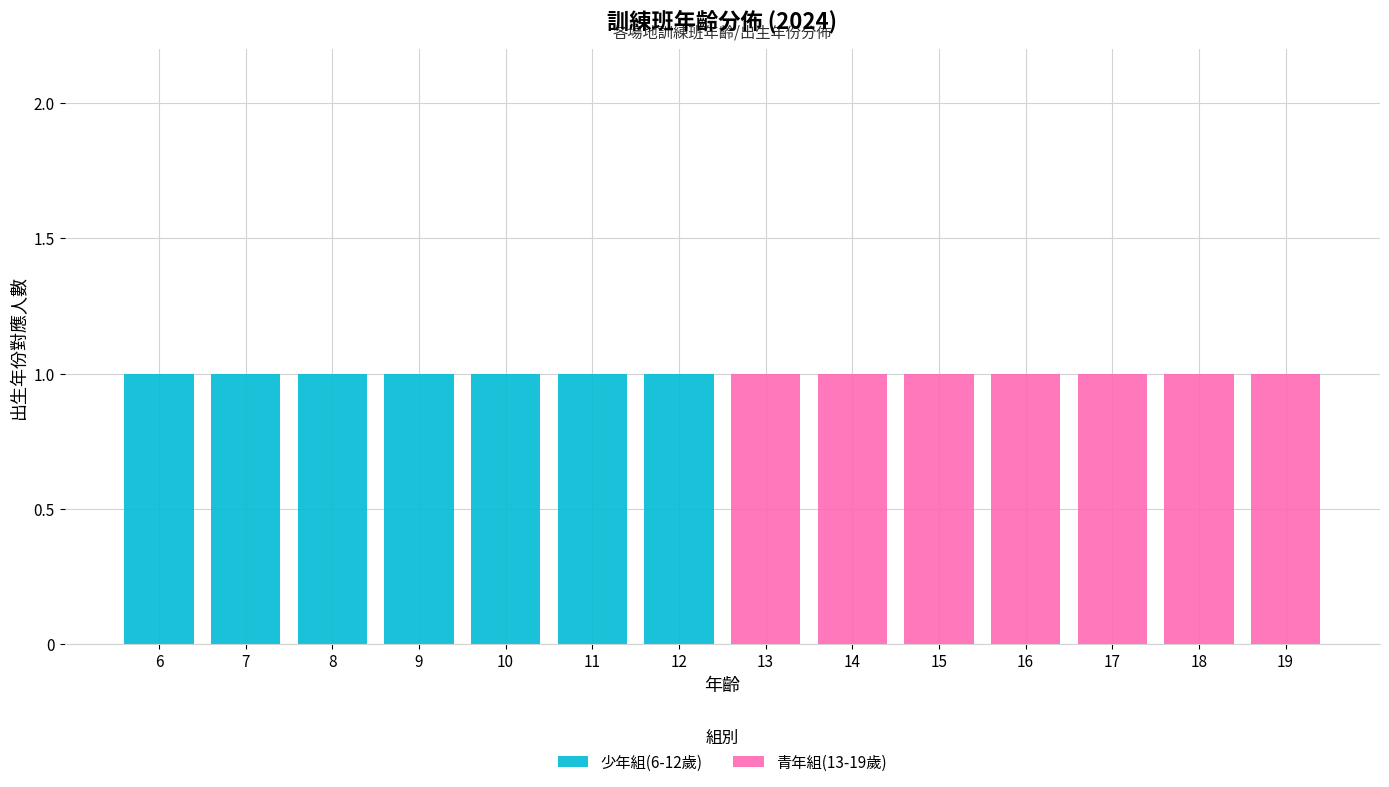

Reading left to right, what are the values for 少年組(6-12歲)?

6=1	7=1	8=1	9=1	10=1	11=1	12=1	13=0	14=0	15=0	16=0	17=0	18=0	19=0